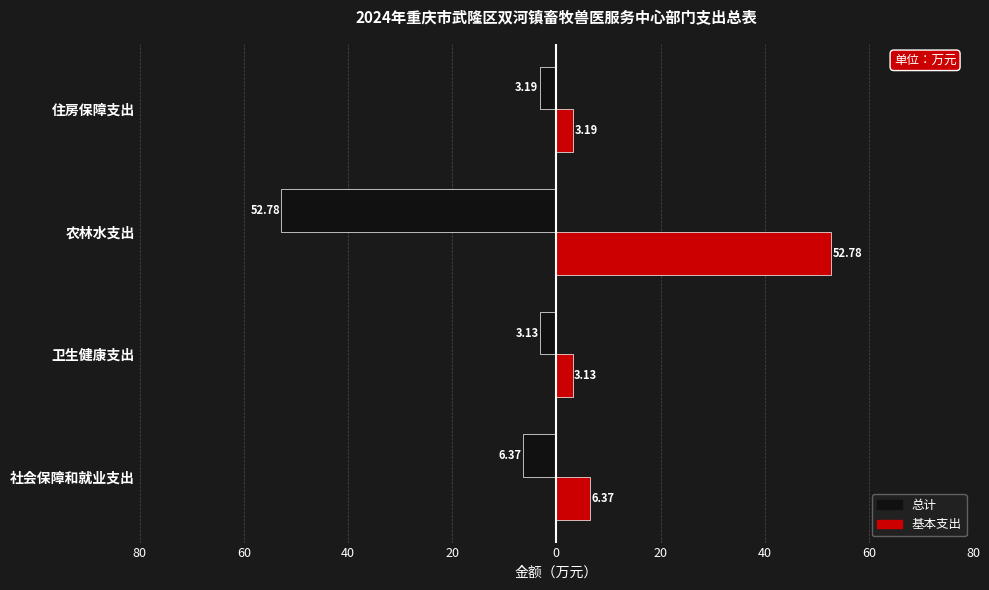

What is the average value of the 基本支出 series?

16.4